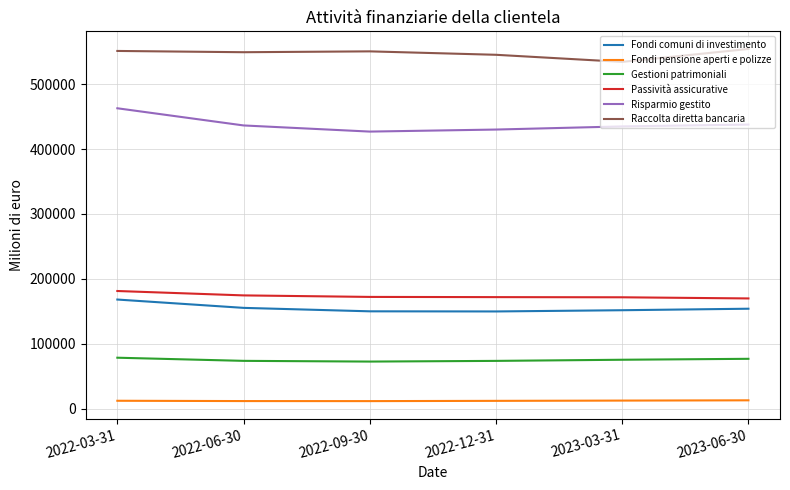

Where is Risparmio gestito nearest to the value 444990?

2023-06-30